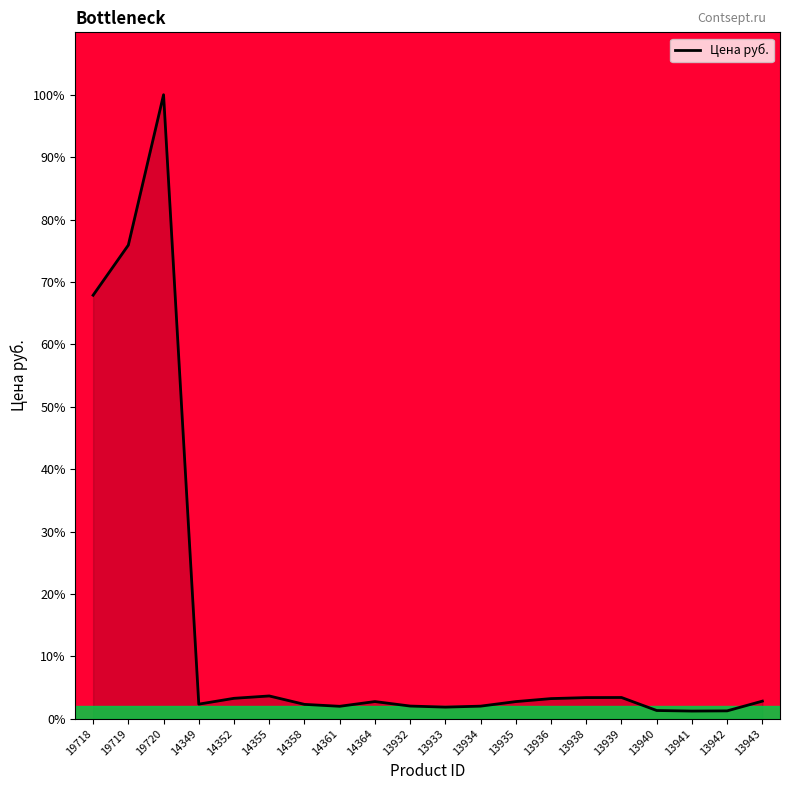

What is the difference between the maximum and minimum values?

98.8